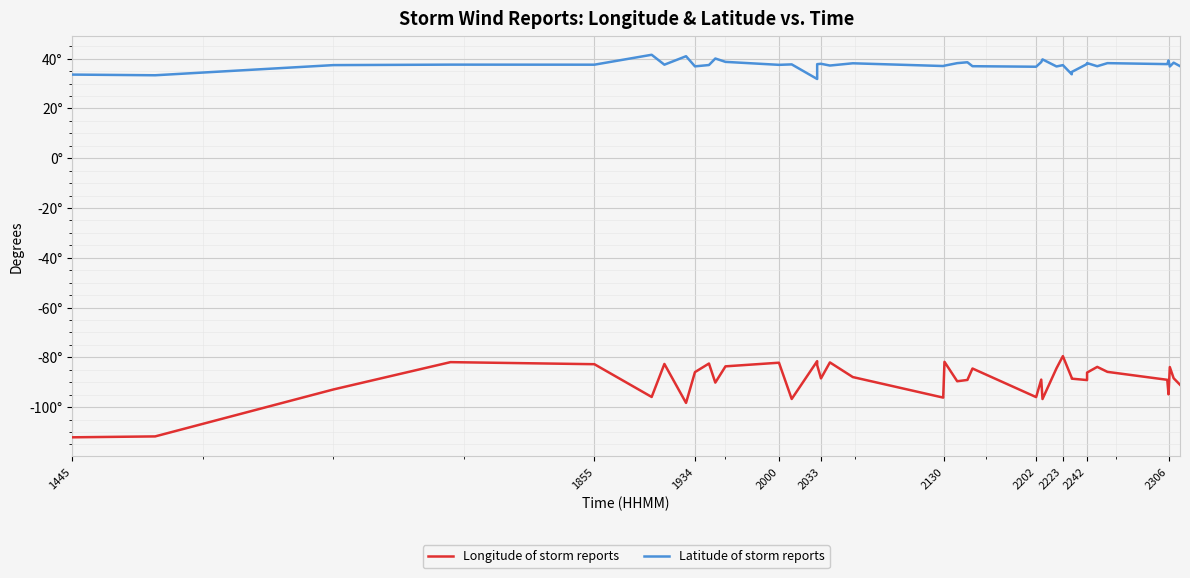

How many values in the Latitude of storm reports series exceed 37?

28